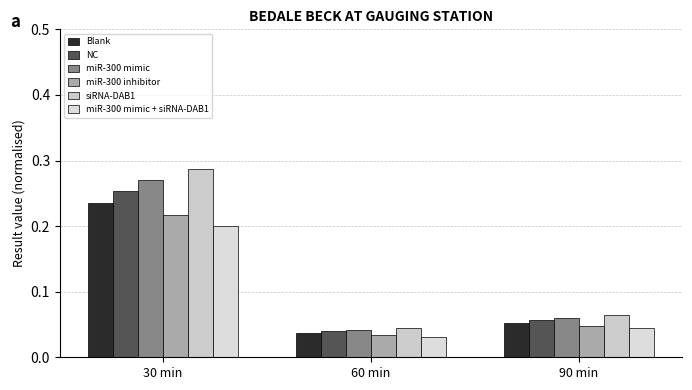

What is the average value of the miR-300 mimic series?

0.1